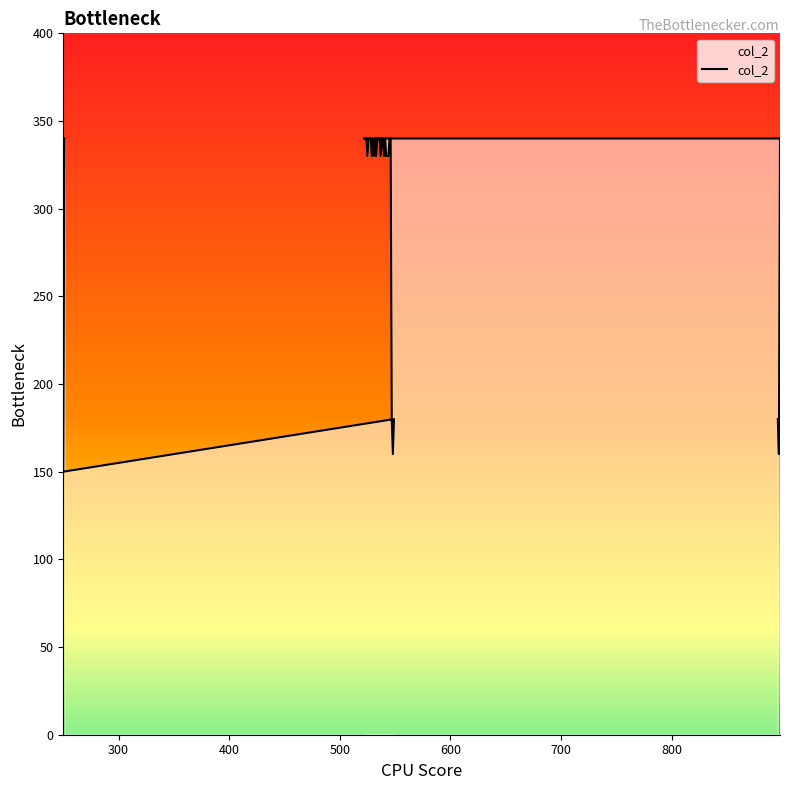

Approximately how many times larger is the value at 540 compared to 542?

1.0